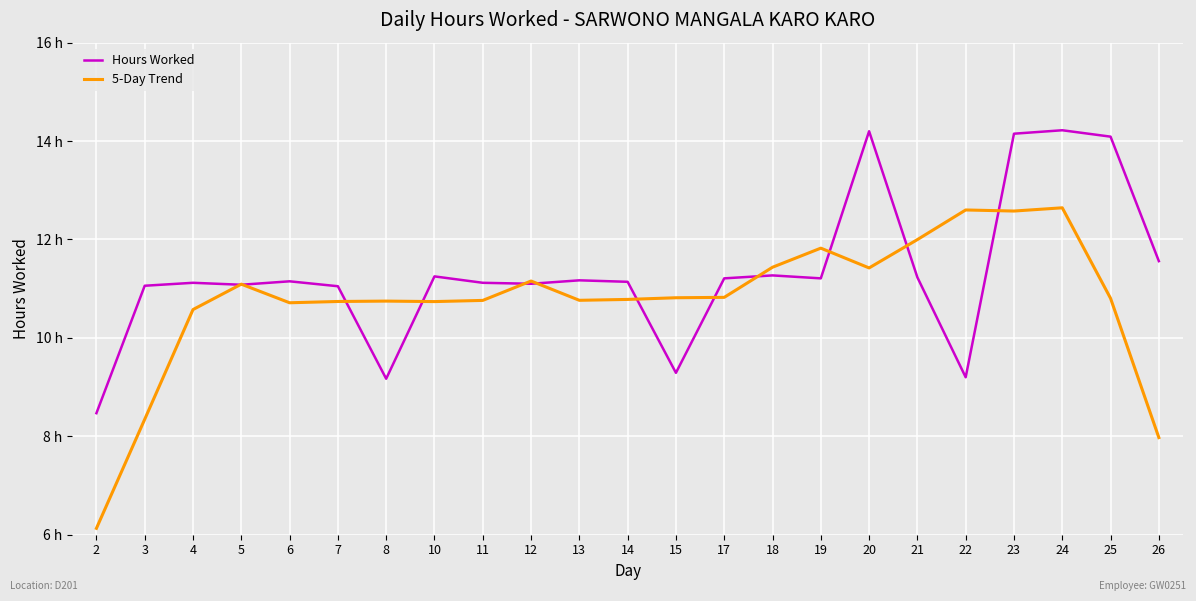

Does the chart have visible grid lines?

Yes